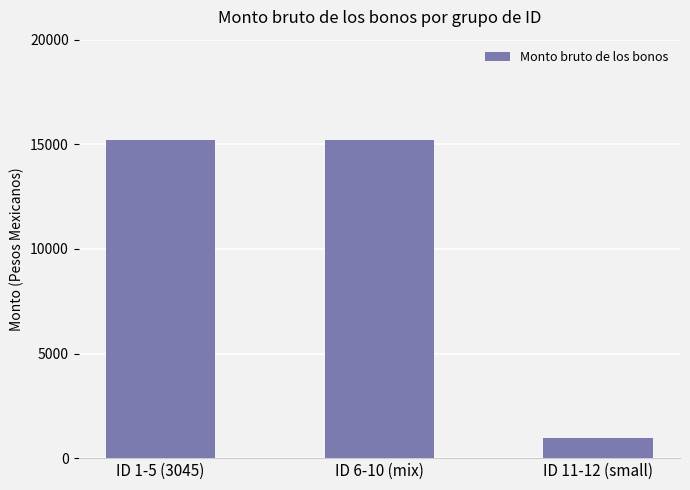

What is the difference between the values at ID 6-10 (mix) and ID 11-12 (small)?

14264.0